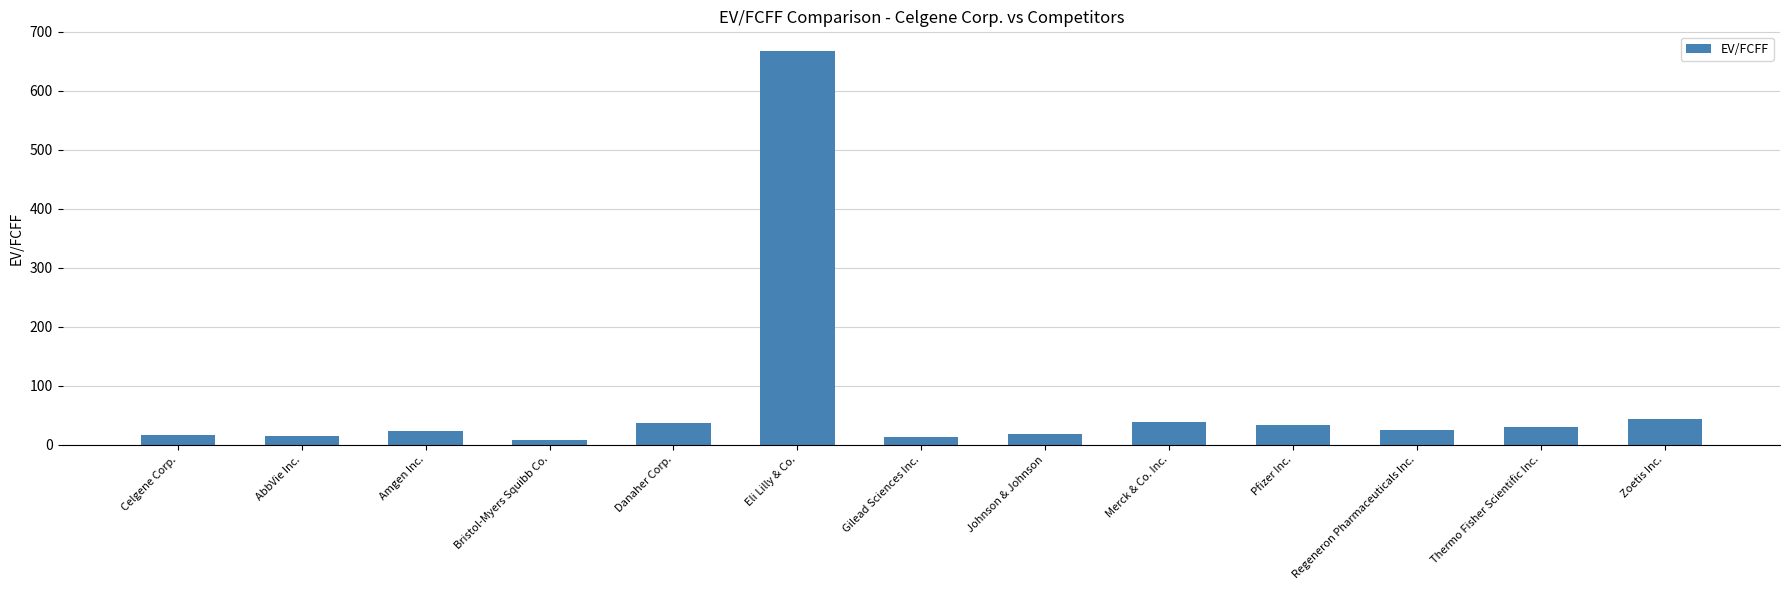

What is the difference between the second highest and second lowest values?

31.2